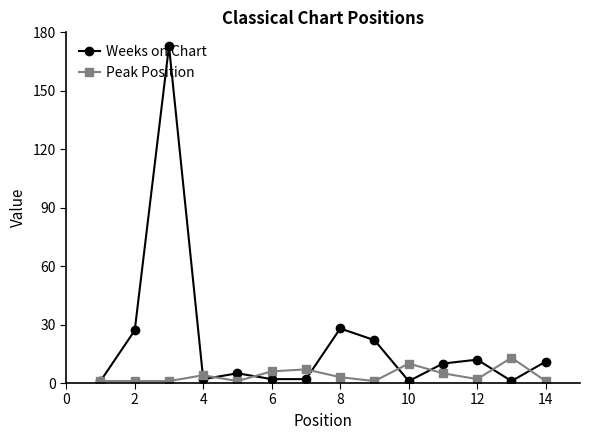

Rank the series by their maximum value, from highest to lowest.

Weeks on Chart, Peak Position